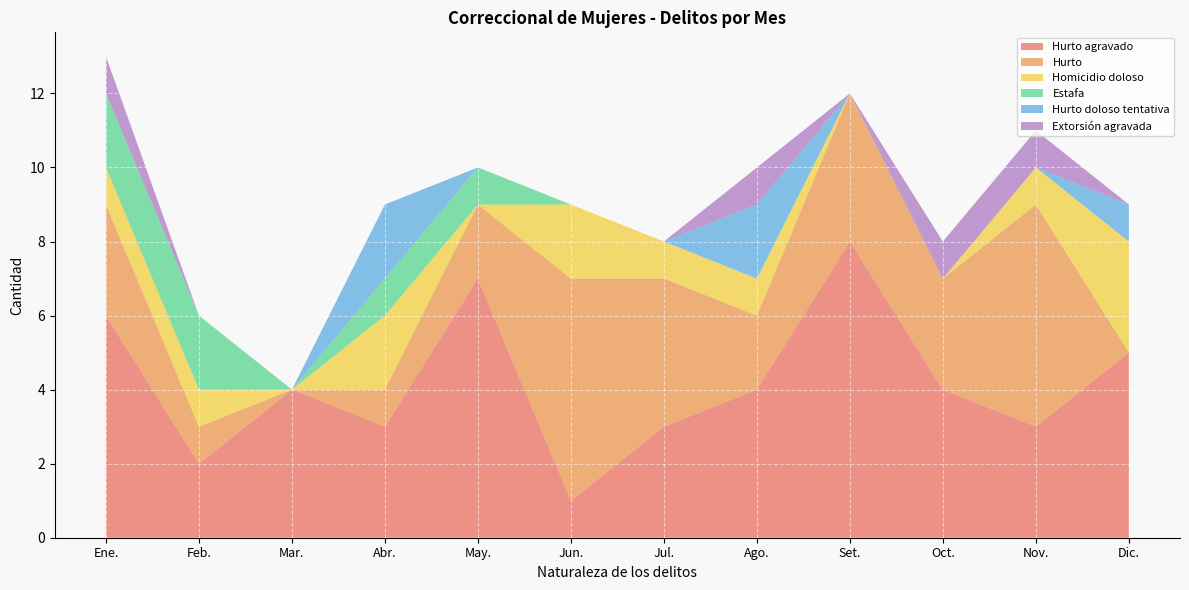

What is the total value across all series at Feb.?

6